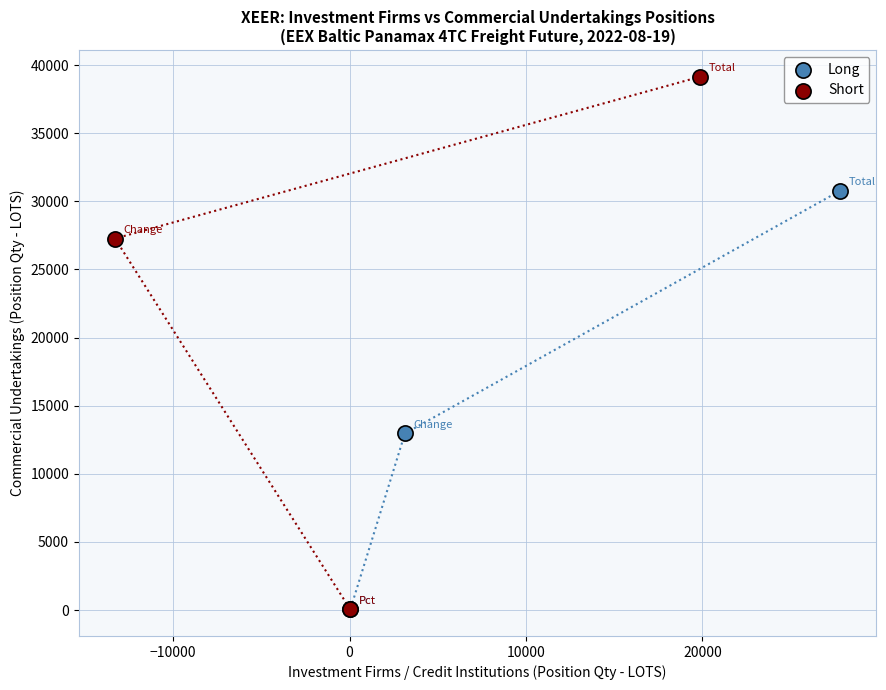

Which series contains the highest Y value?

Short